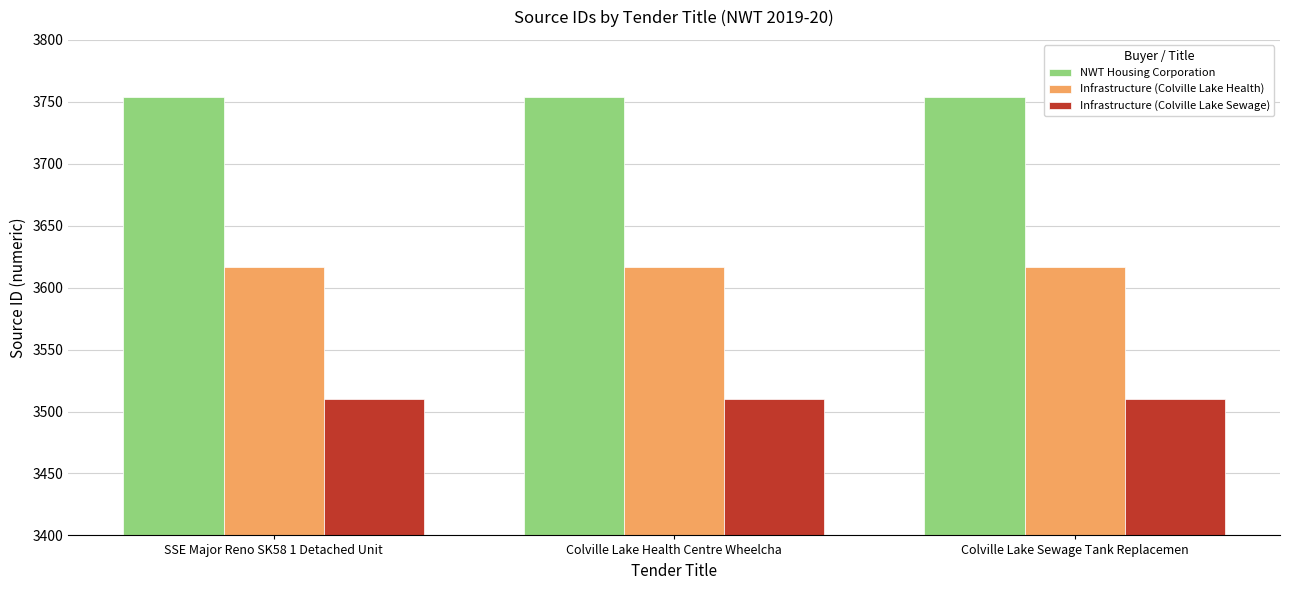

The Infrastructure (Colville Lake Sewage) series shows 3510 at Colville Lake Sewage Tank Replacemen. True or false?

True